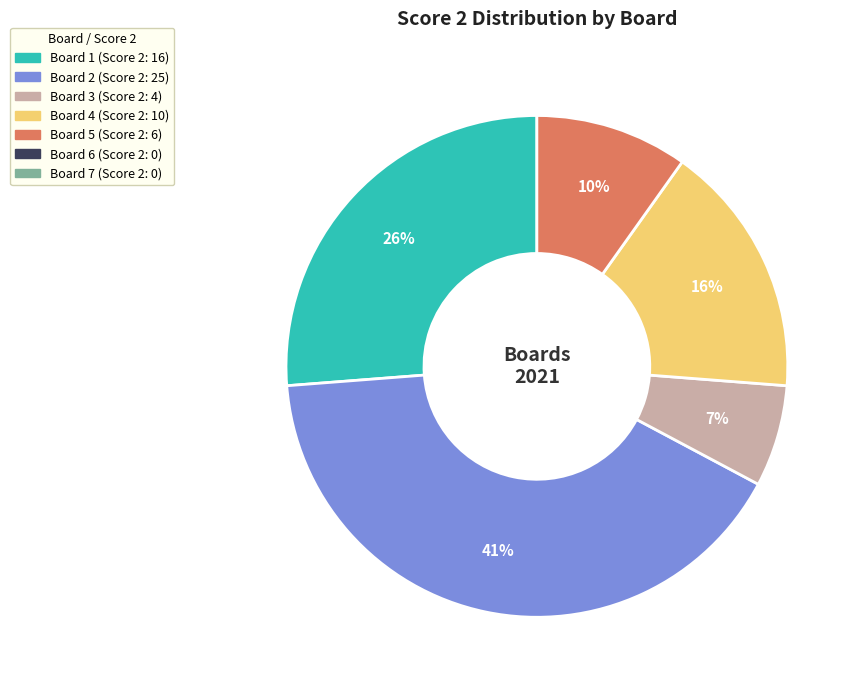

To the nearest percent, what is the average slice percentage?

20%